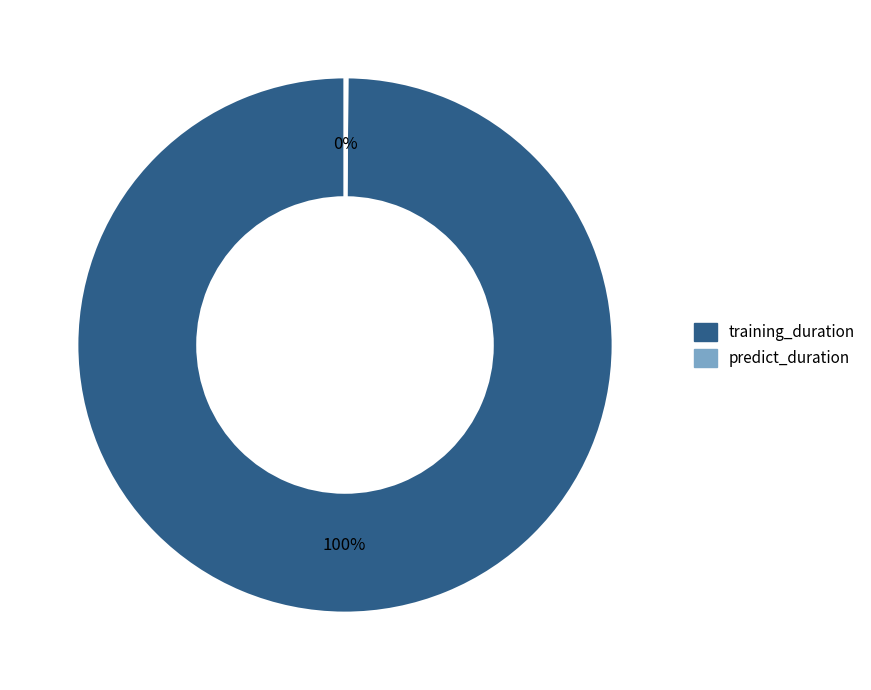

The training_duration slice represents 91% of the pie. True or false?

False